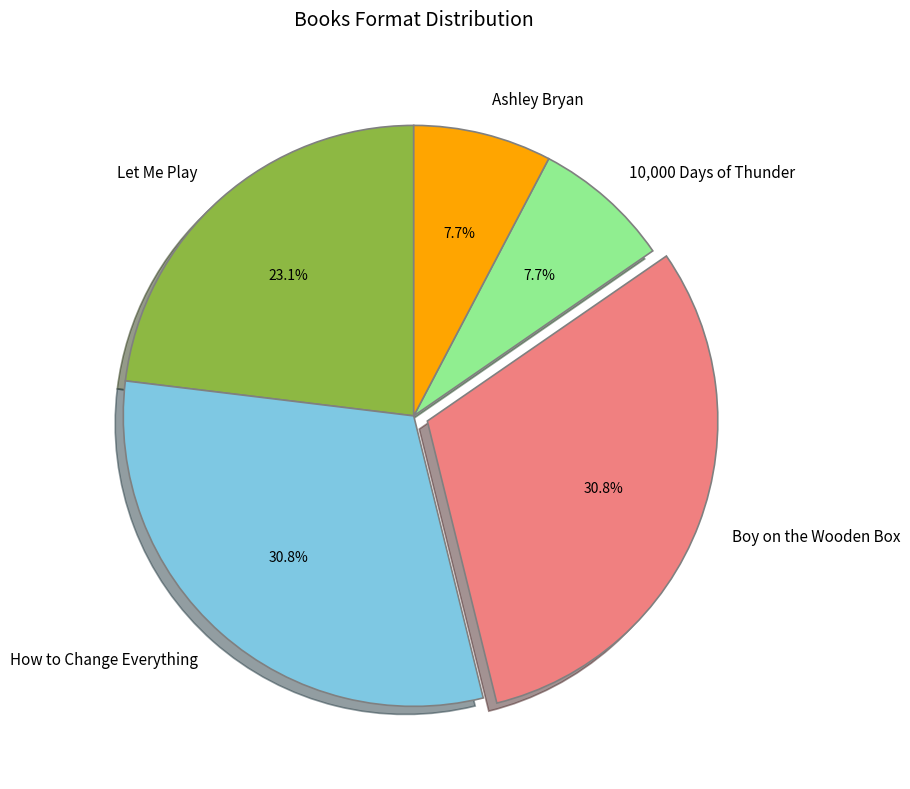

To the nearest percent, what is the difference between the Let Me Play and 10,000 Days of Thunder slice percentages?

15%